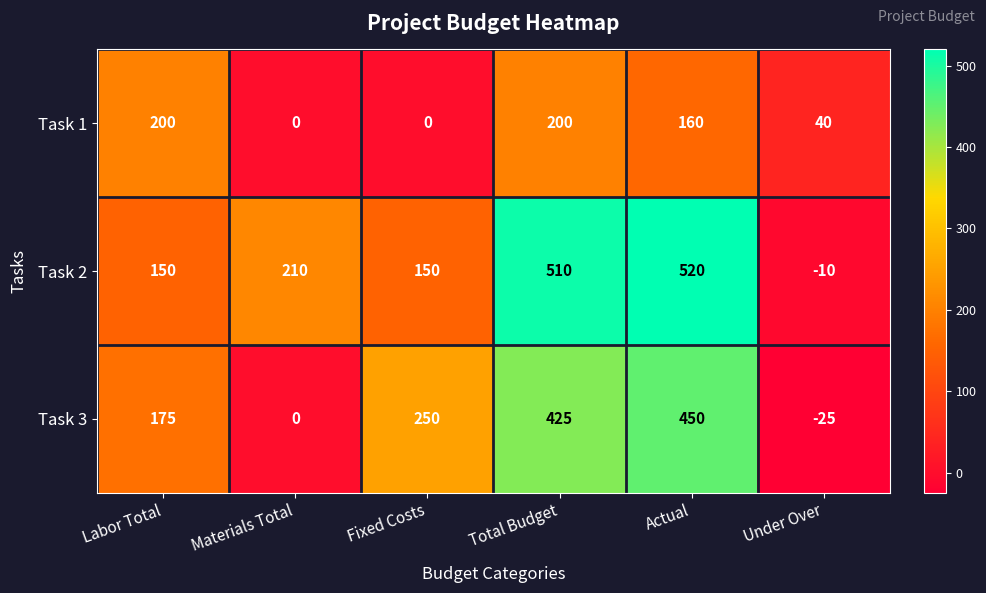

What is the difference between the maximum and minimum values in the Task 3 series?

475